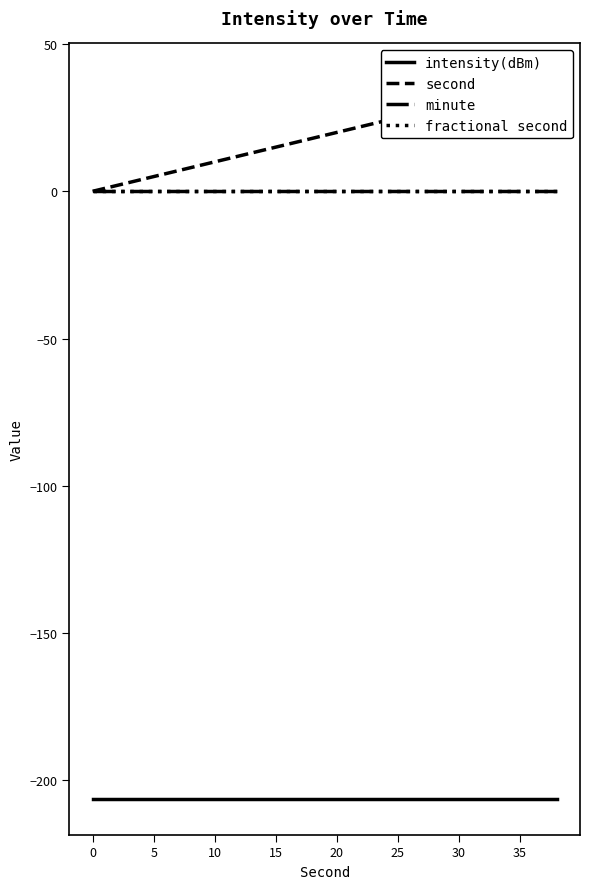

Which series has the widest spread of values?

second